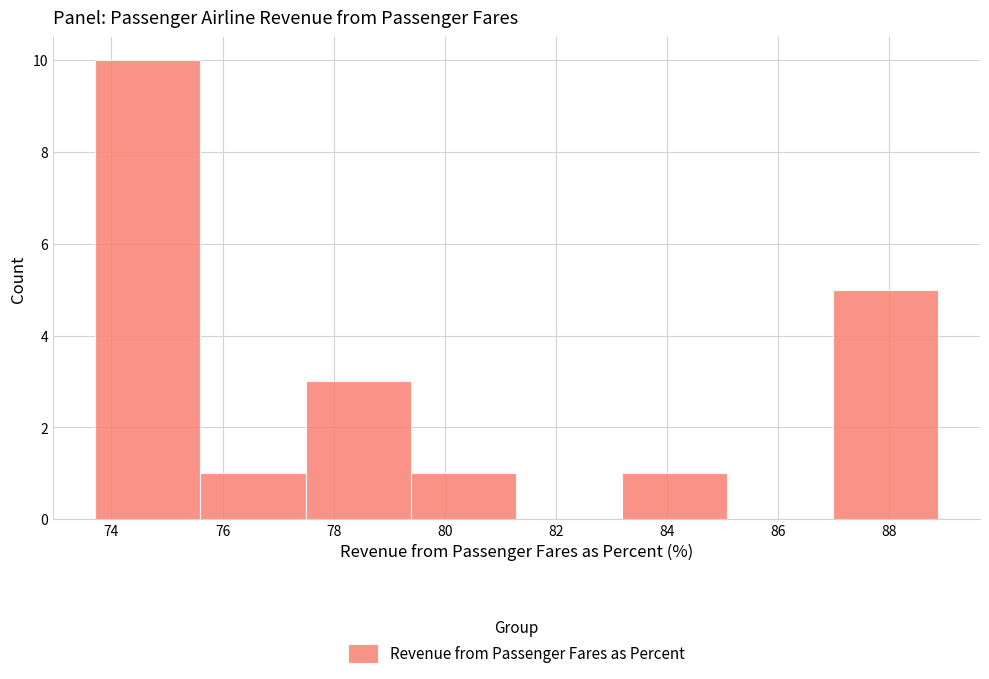

Over which range of the x-axis is the bar tallest?

73.8 to 75.6